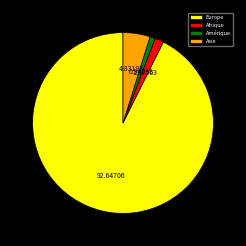

What is the smallest slice in the pie chart?

Amérique